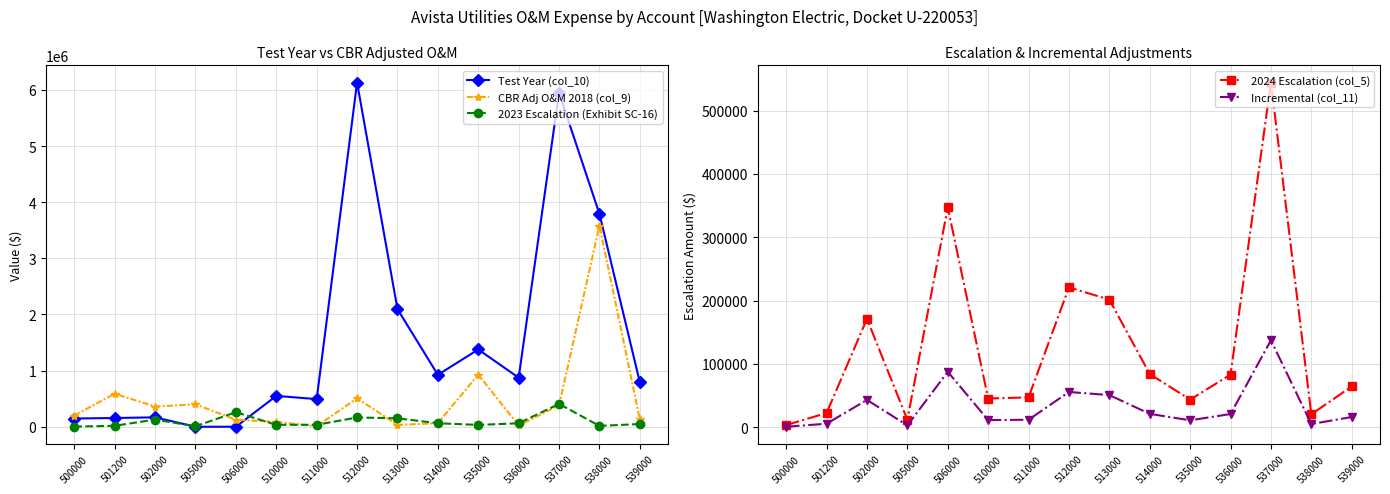

True or false: 2024 Escalation (col_5) and 2023 Escalation (Exhibit SC-16) intersect in this chart.

False